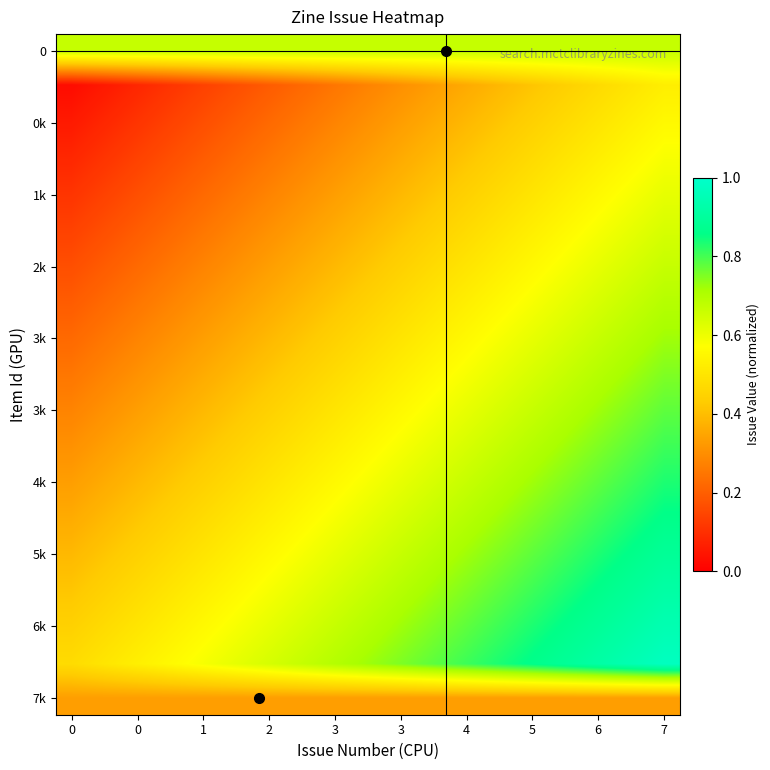

At how many categories does at least one series exceed 0?

20